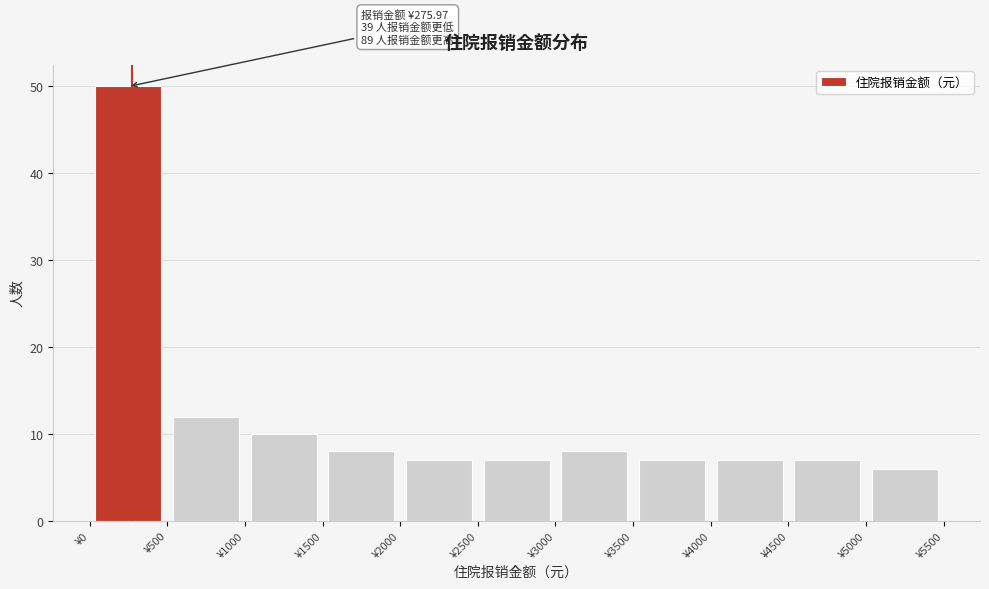

Which range on the x-axis has the tallest bar?

0 to 500